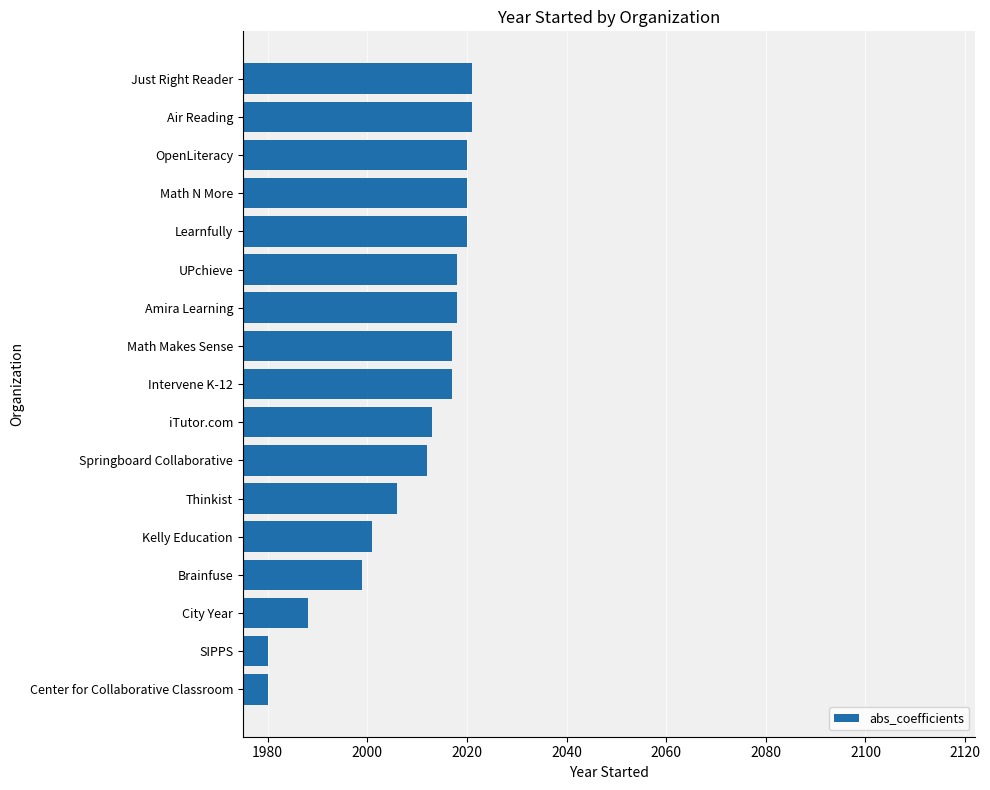

What is the maximum value shown in the chart?

2021